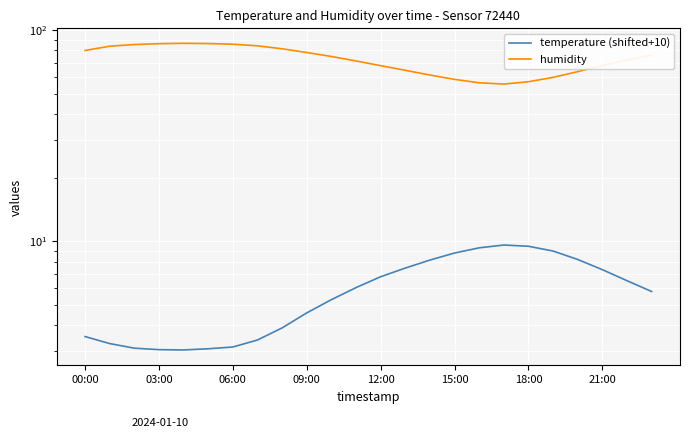

Is the value of humidity at 00:00 greater than the value of temperature (shifted+10) at 00:00?

Yes